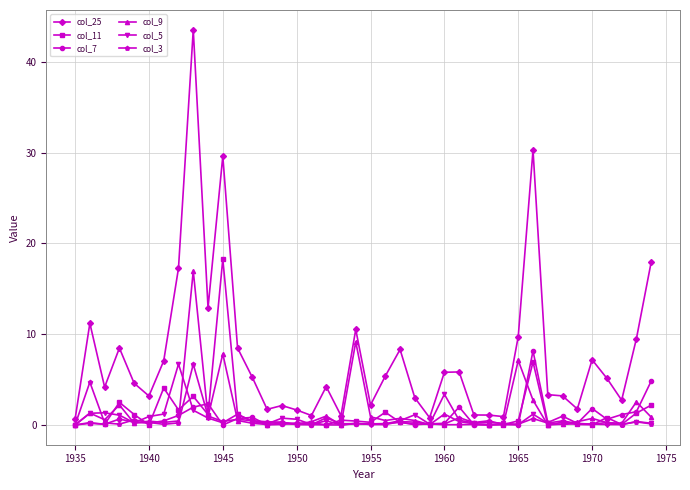

Does the chart display data point markers on the line(s)?

Yes